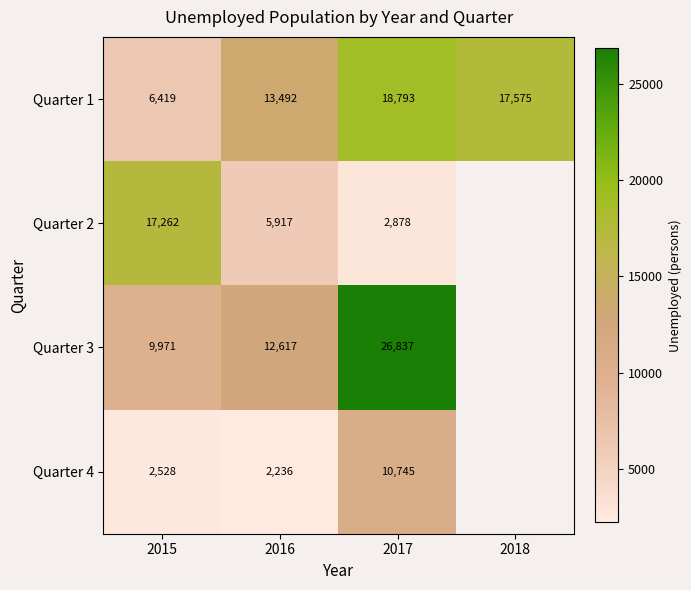

Is the value of Quarter 2 at 2017 greater than the value of Quarter 1 at 2018?

No